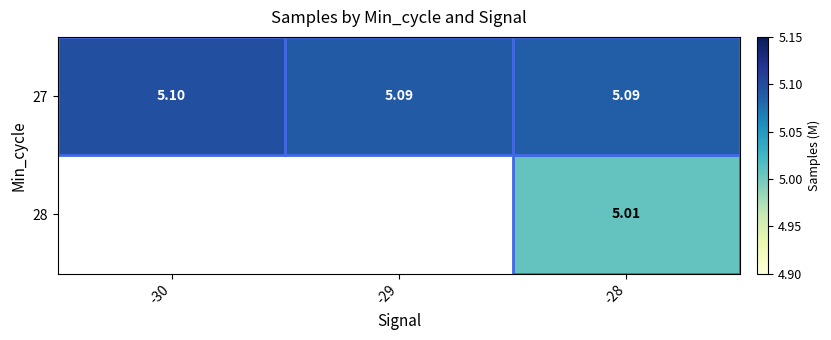

At -28, list the series in order from smallest to largest.

28, 27